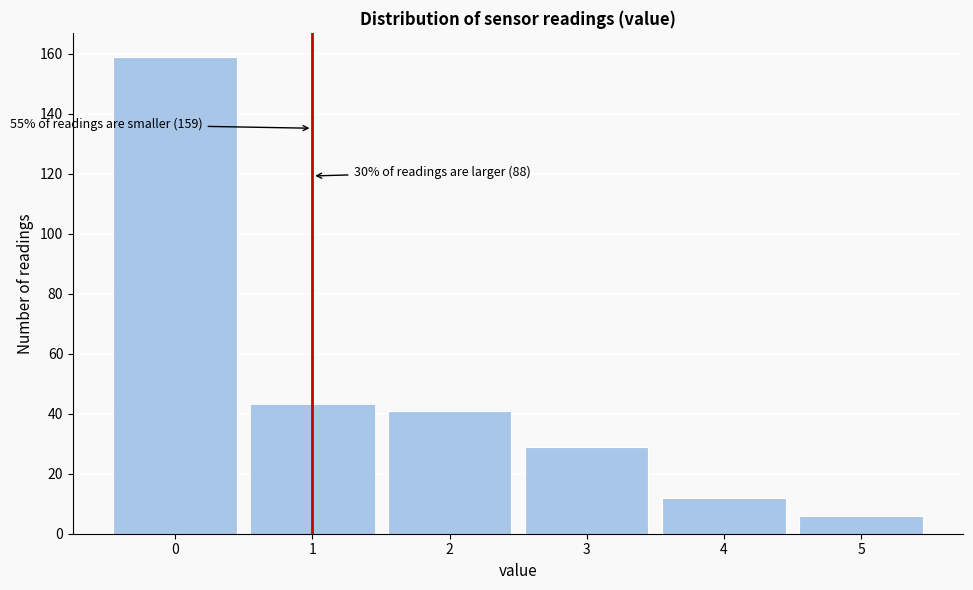

Reading left to right, extract all data points from this chart.

159	43	41	29	12	6